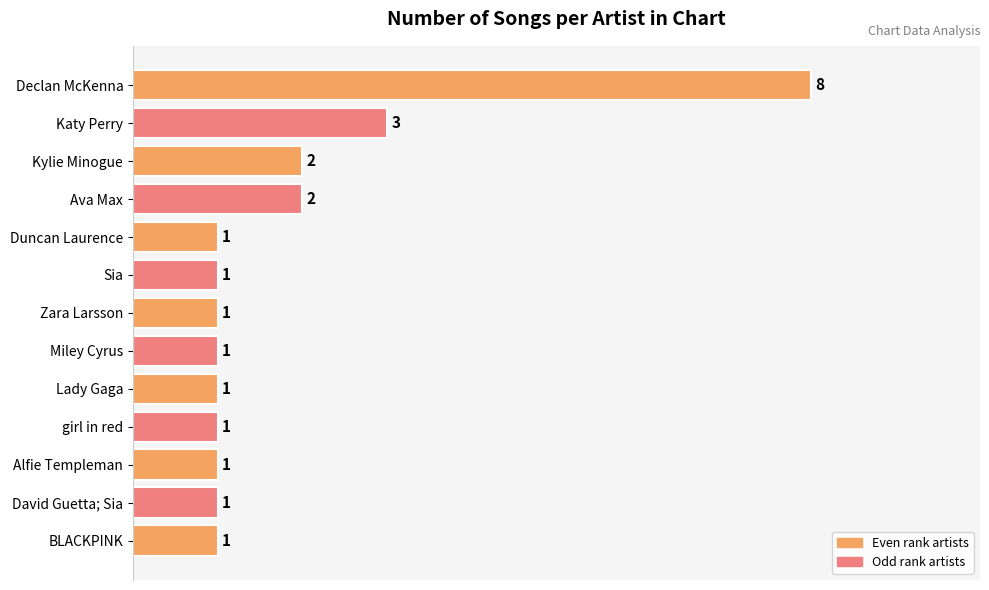

What is the label of the 5th bar from the bottom?

Lady Gaga